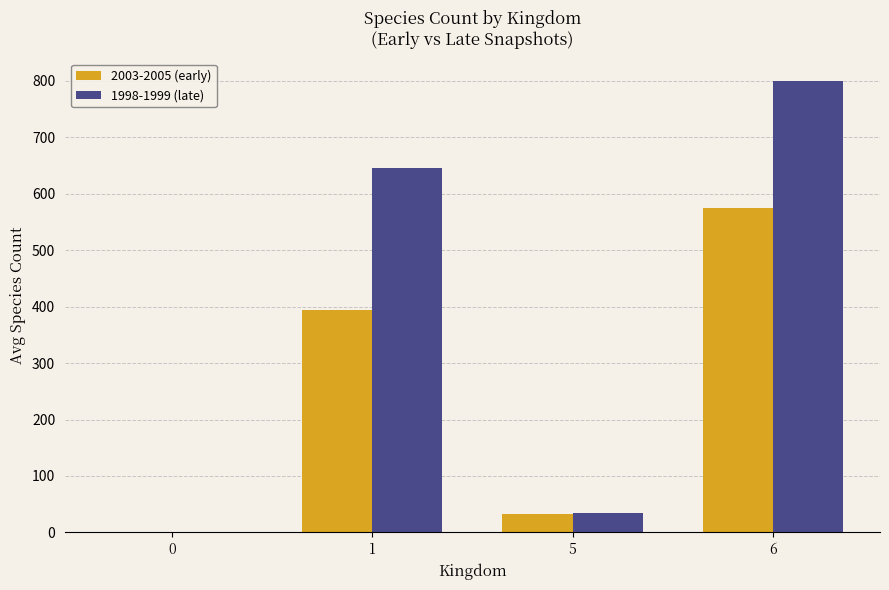

True or false: 1998-1999 (late) has a value of 799.6 at 6.

True